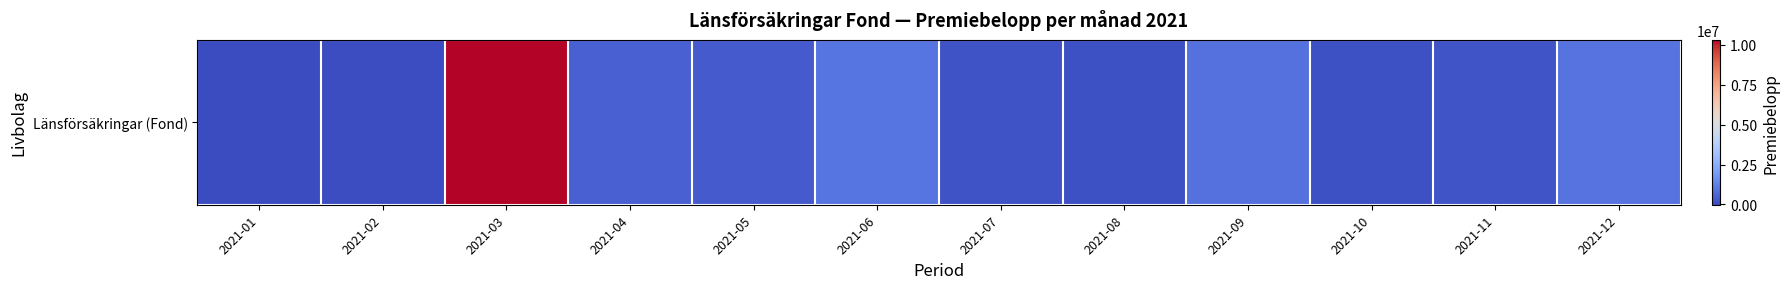

List the labels in order of value, largest first.

2021-03, 2021-06, 2021-12, 2021-09, 2021-04, 2021-05, 2021-11, 2021-07, 2021-08, 2021-10, 2021-02, 2021-01